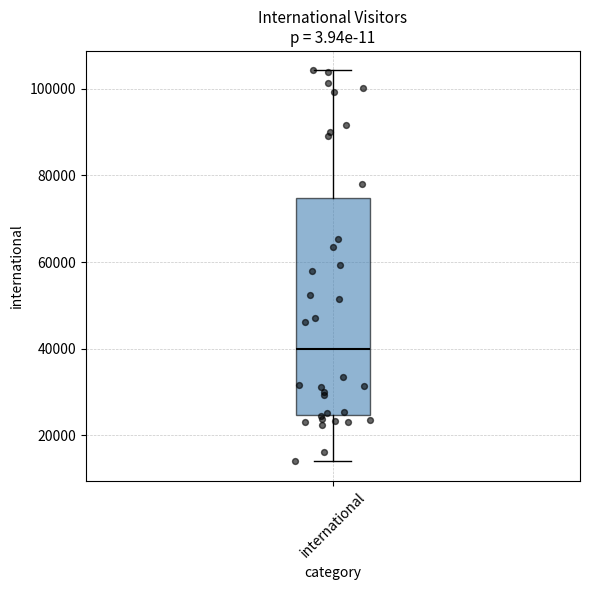

Read this box plot against the y-axis: the position of the median line, the range covered by the box, and the ends of both whiskers. The values are not printed on the chart, so give them approximately, as read against the axis.

median 40000, box 24000 to 74000, whiskers 14000 to 104000